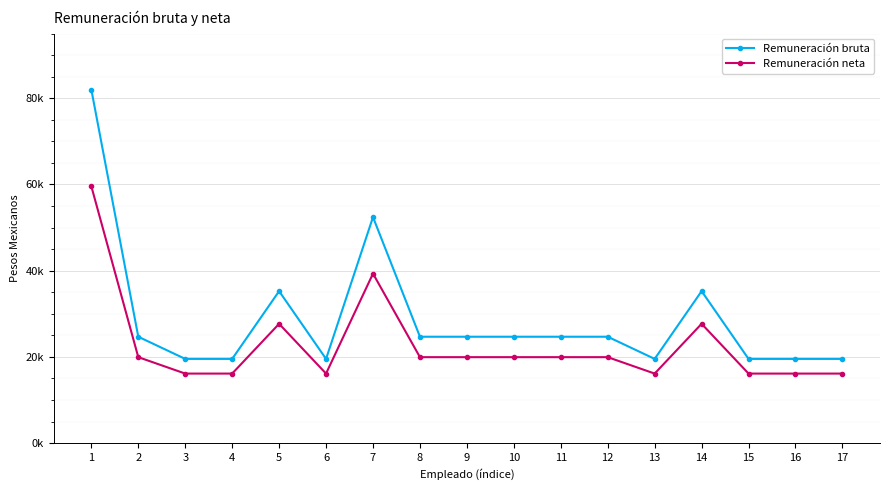

What is the average value of the Remuneración bruta series?

28803.9